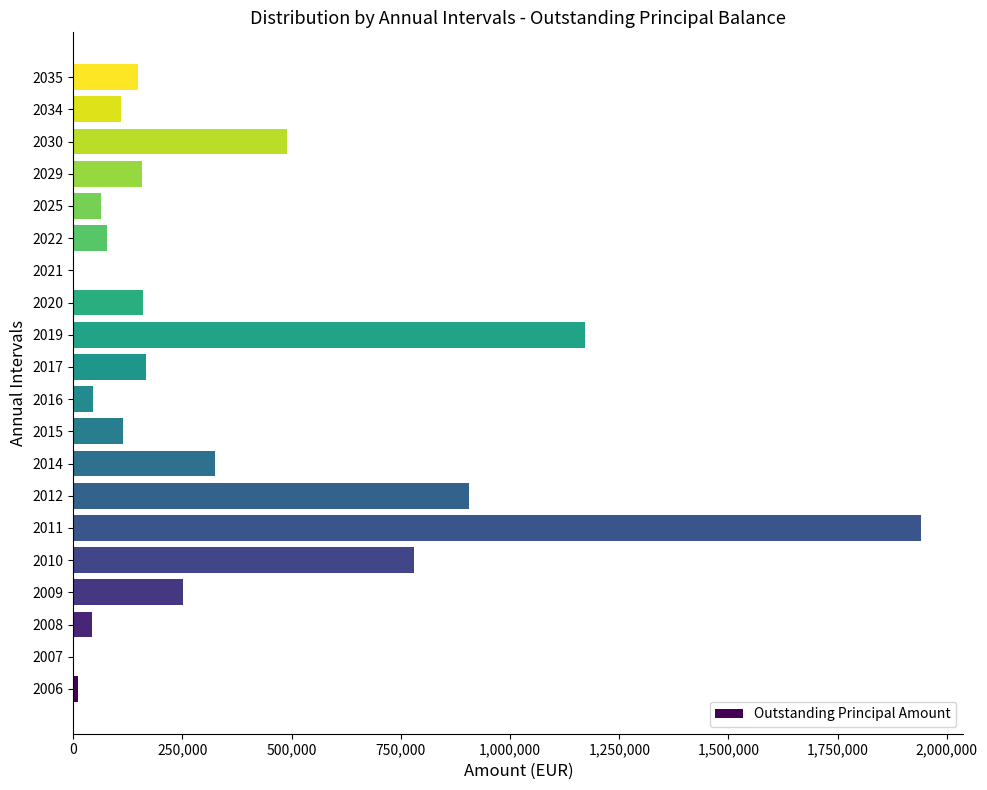

Approximately how many times larger is the value at 2009 compared to 2015?

2.2